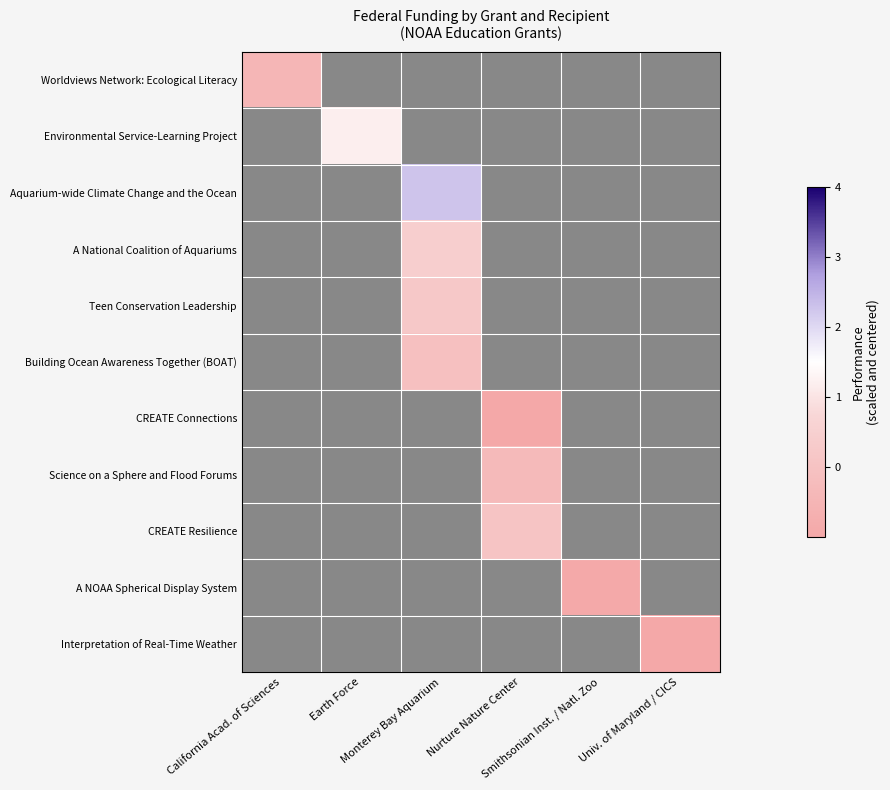

Which label corresponds to the largest value in the chart?

Monterey Bay Aquarium